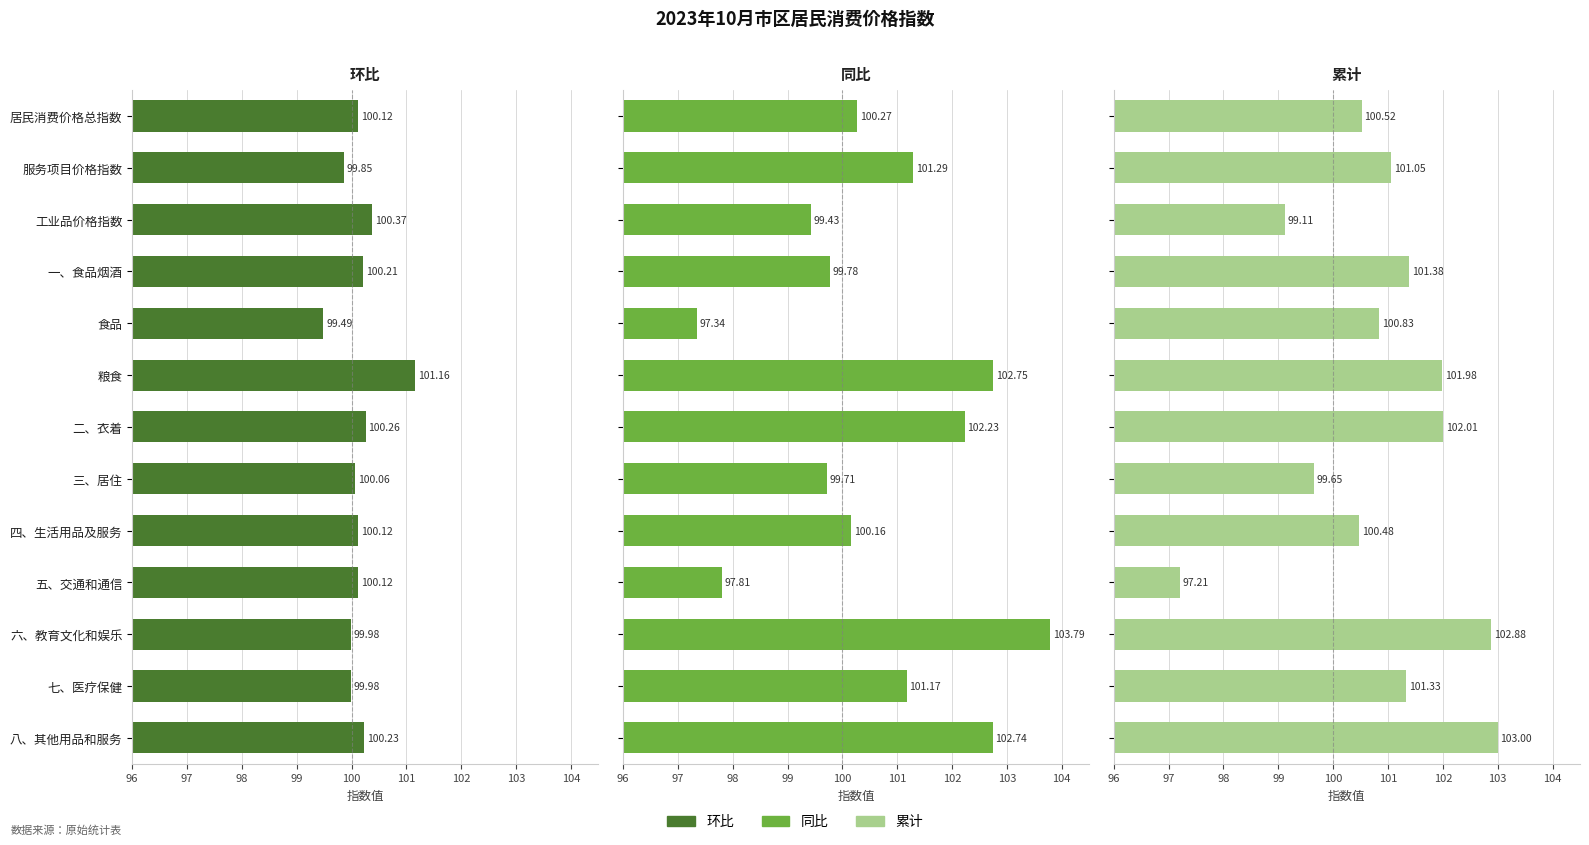

Rank the series by their average value, from lowest to highest.

环比, 同比, 累计